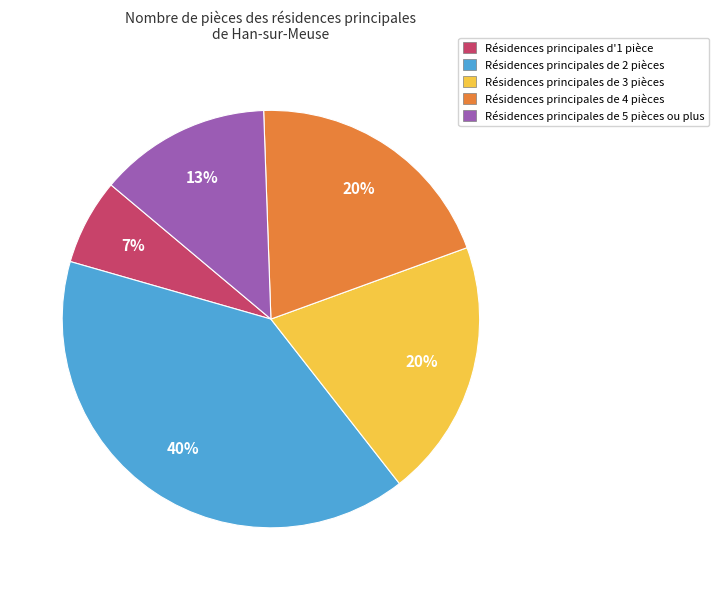

Count the number of slices in the pie.

5